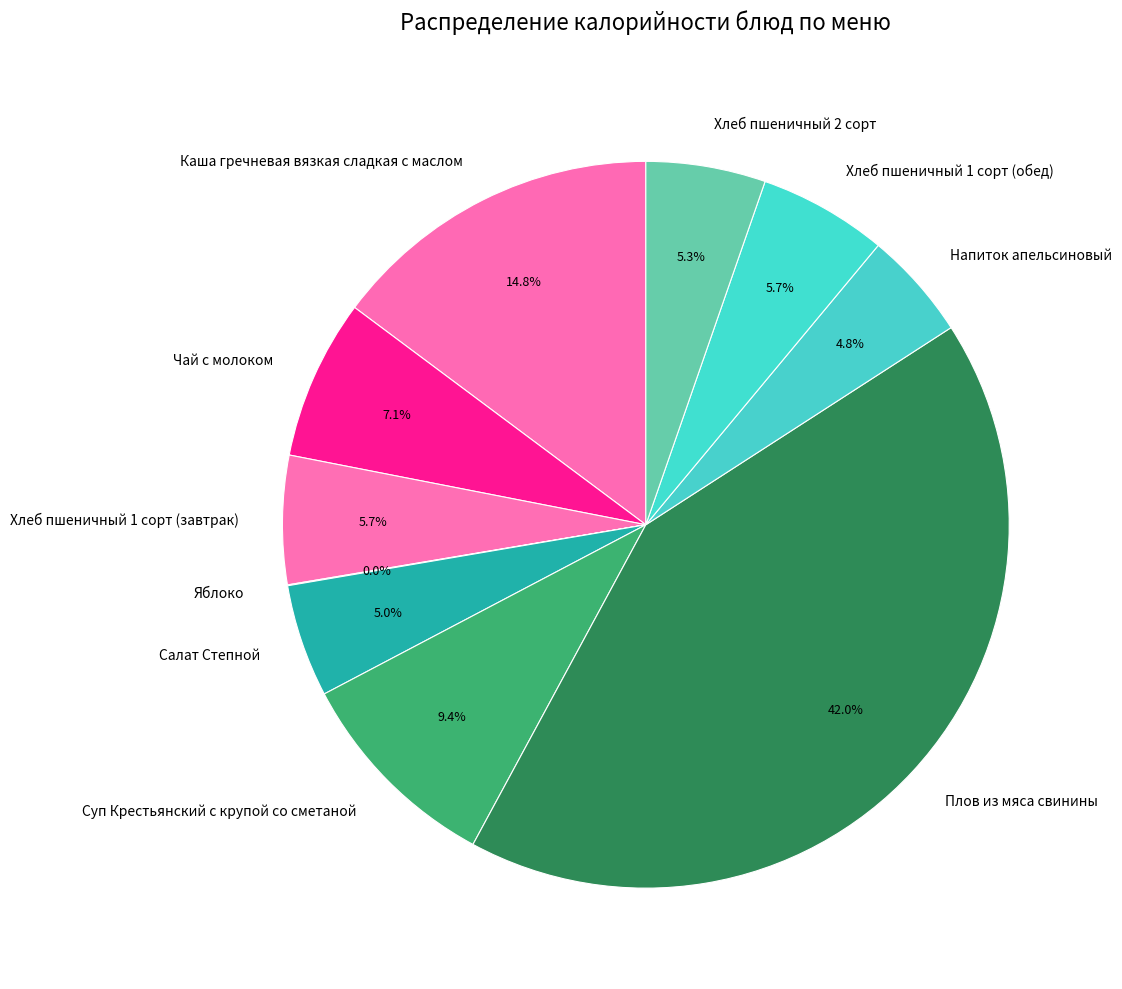

What portion of the pie excludes Каша гречневая вязкая сладкая с маслом?

85.2%